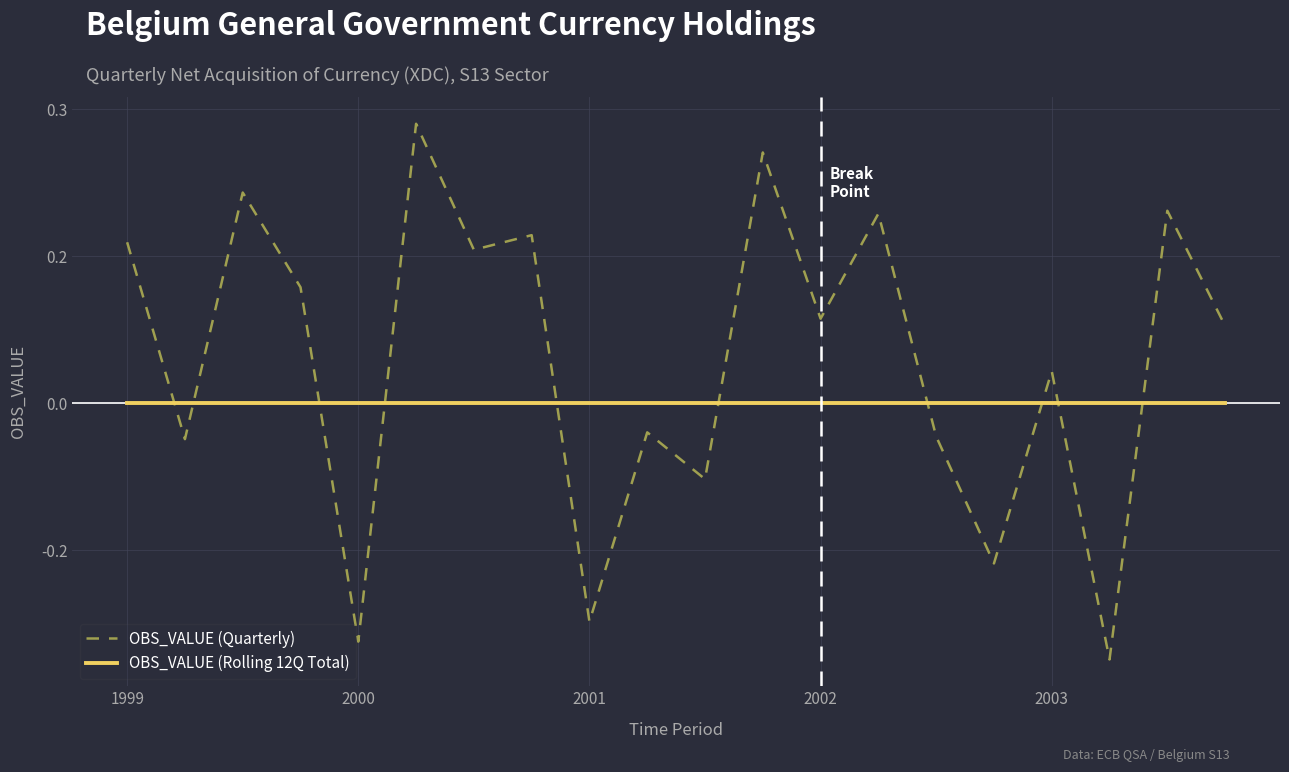

True or false: OBS_VALUE (Rolling 12Q Total) and OBS_VALUE (Quarterly) intersect in this chart.

True